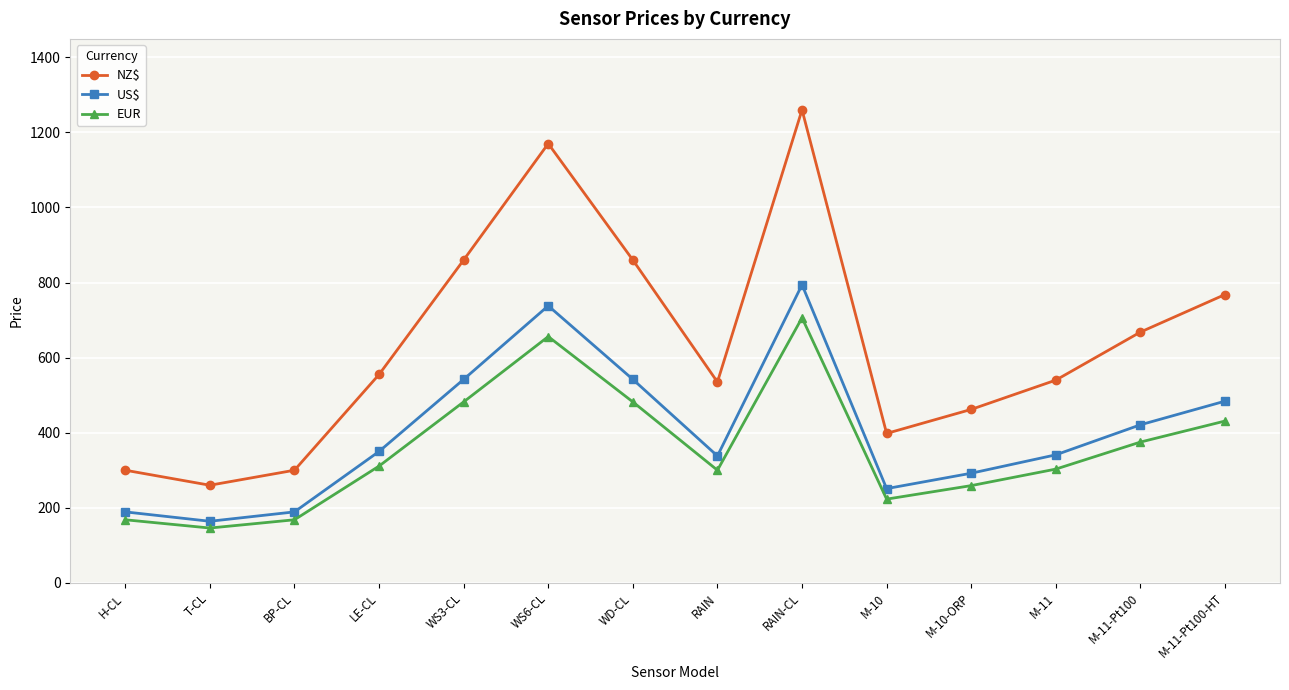

Does the chart display data point markers on the line(s)?

Yes